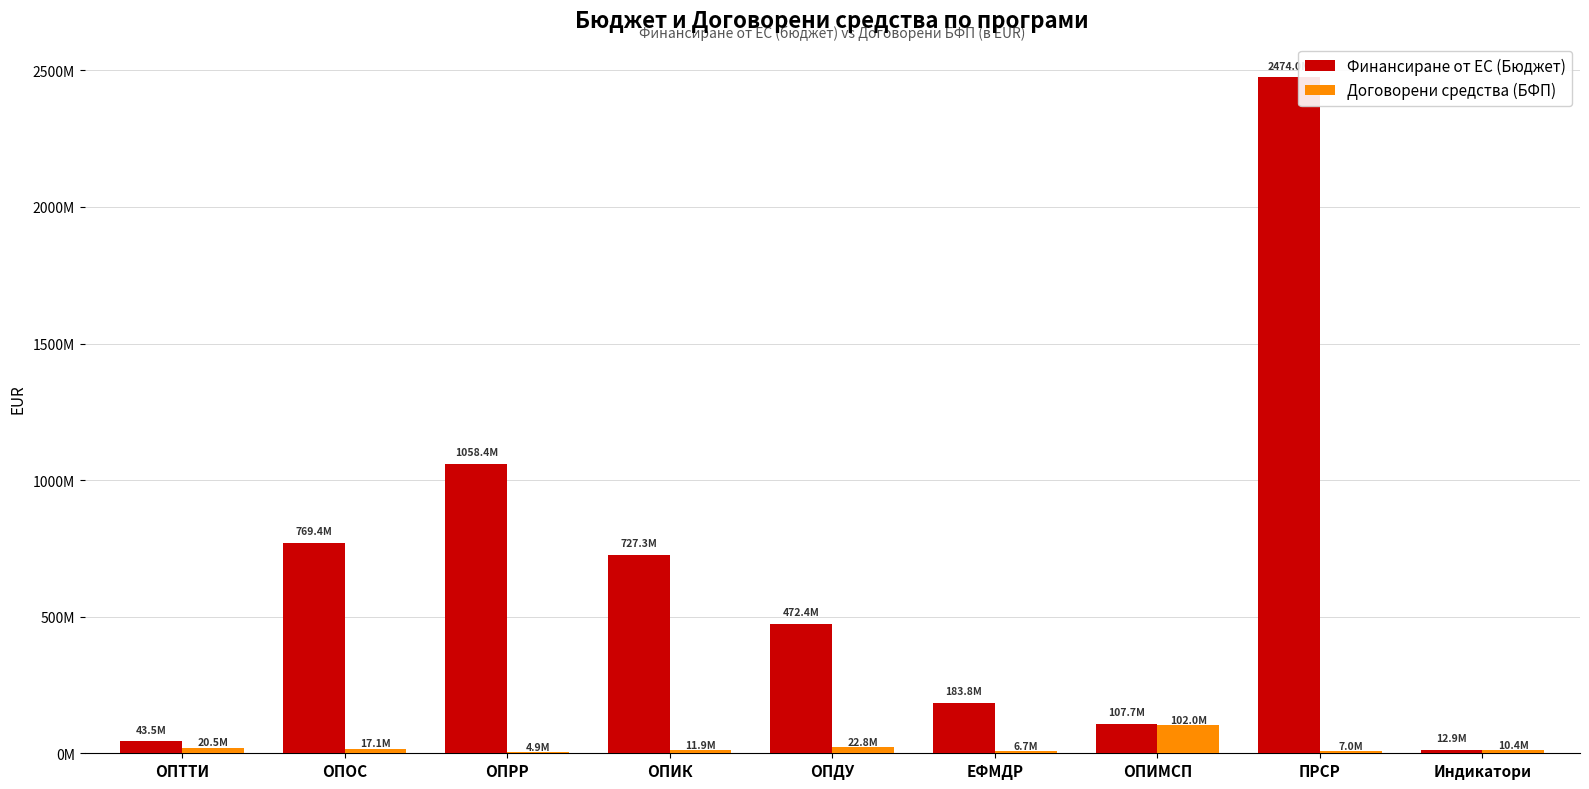

Which series has the largest range (max minus min)?

Финансиране от ЕС (Бюджет)